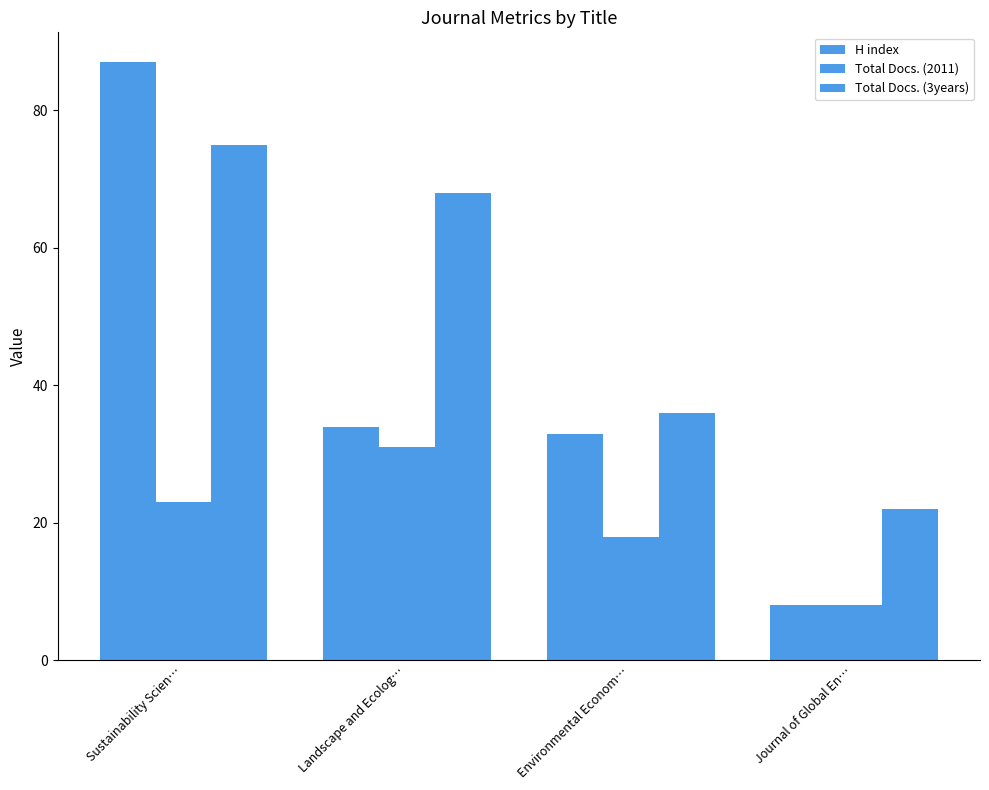

What is the difference between the H index values at Journal of Global En… and Environmental Econom…?

25